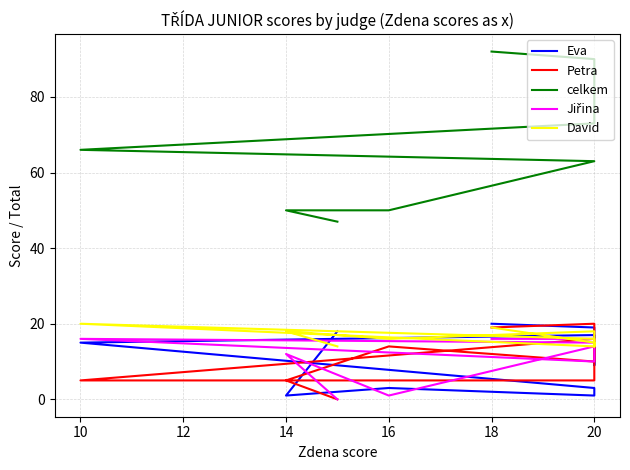

What is the label of the 7th point from the right?

20